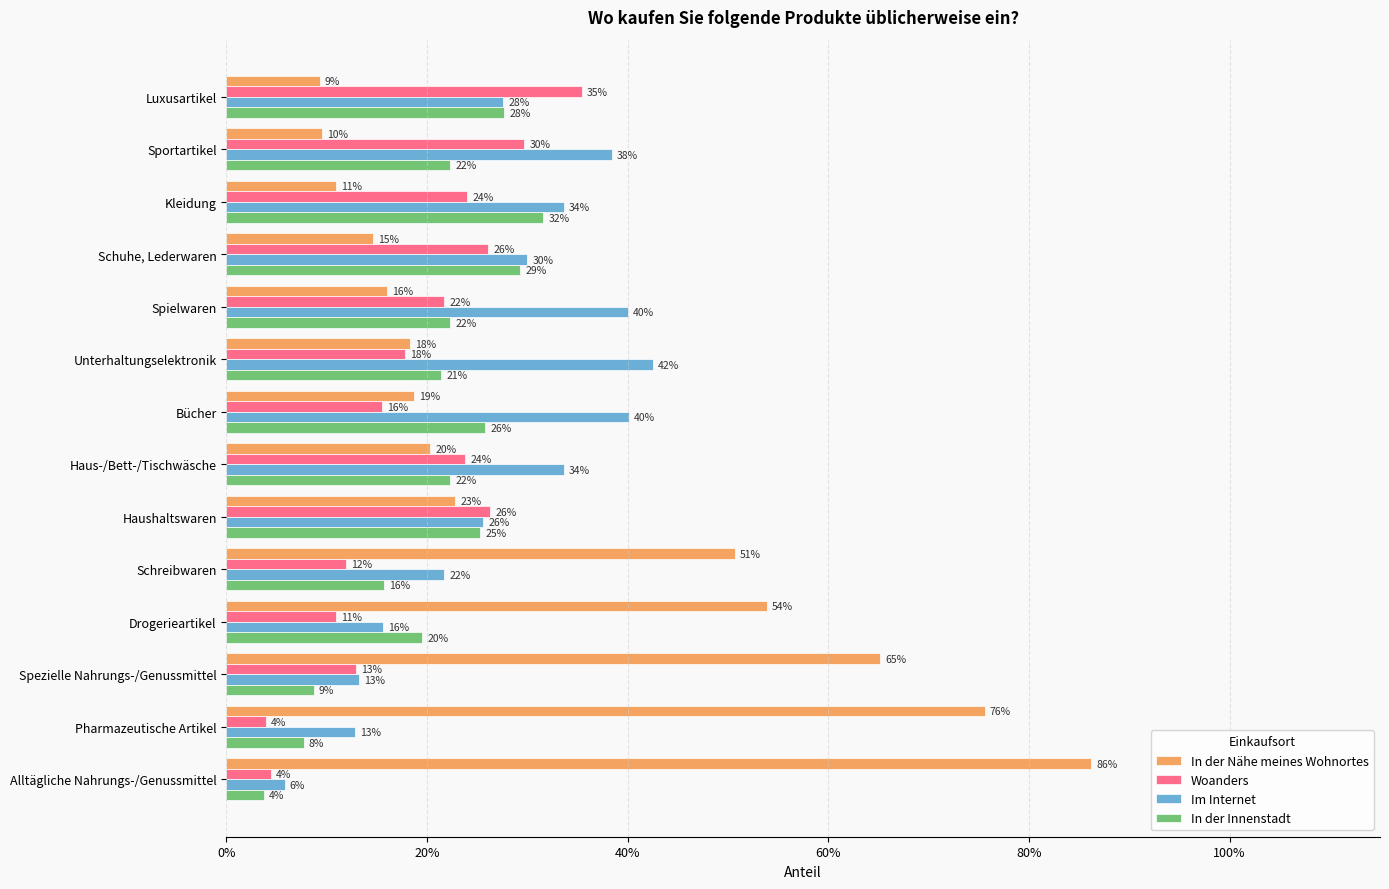

What are all the series names shown in the legend?

In der Nähe meines Wohnortes, Woanders, Im Internet, In der Innenstadt